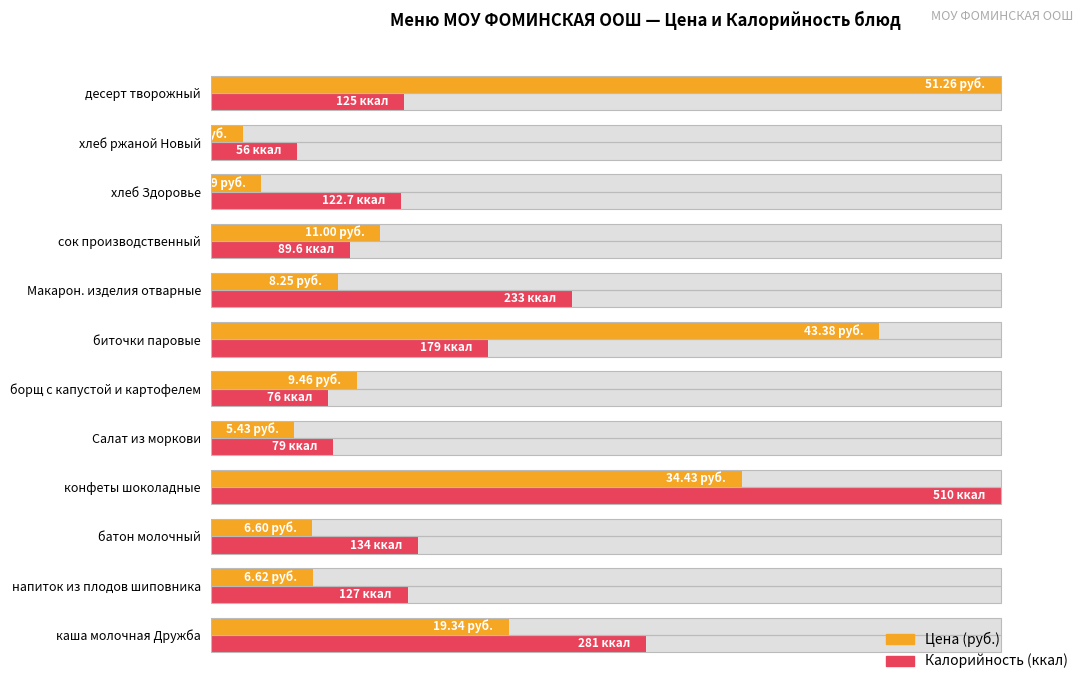

How many bars are there in each group?

2